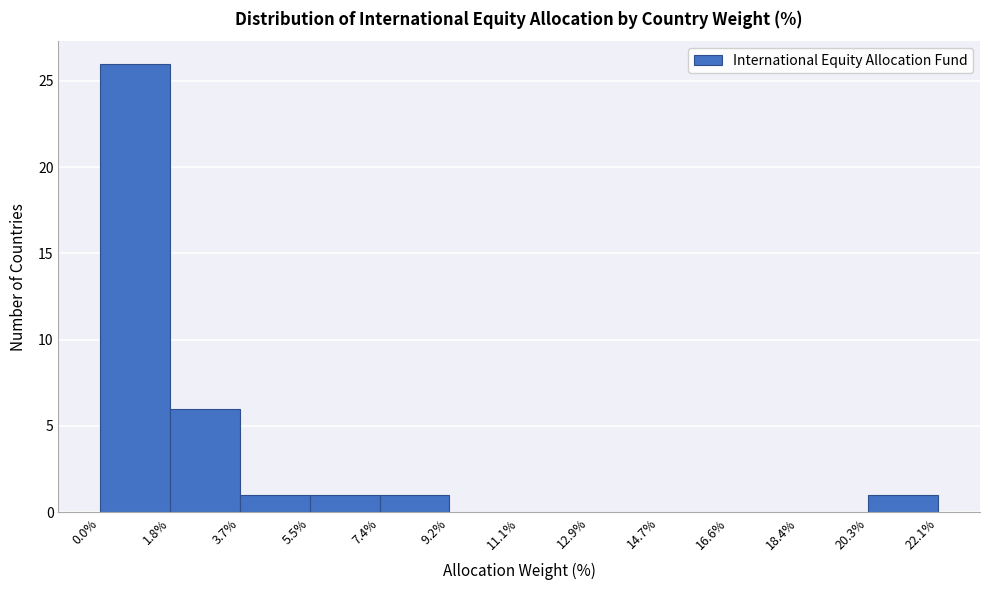

What is the height of the bar covering 20.3% to 22.1% on the x-axis? The values are not printed on the chart, so give them approximately, as read against the axis.

1